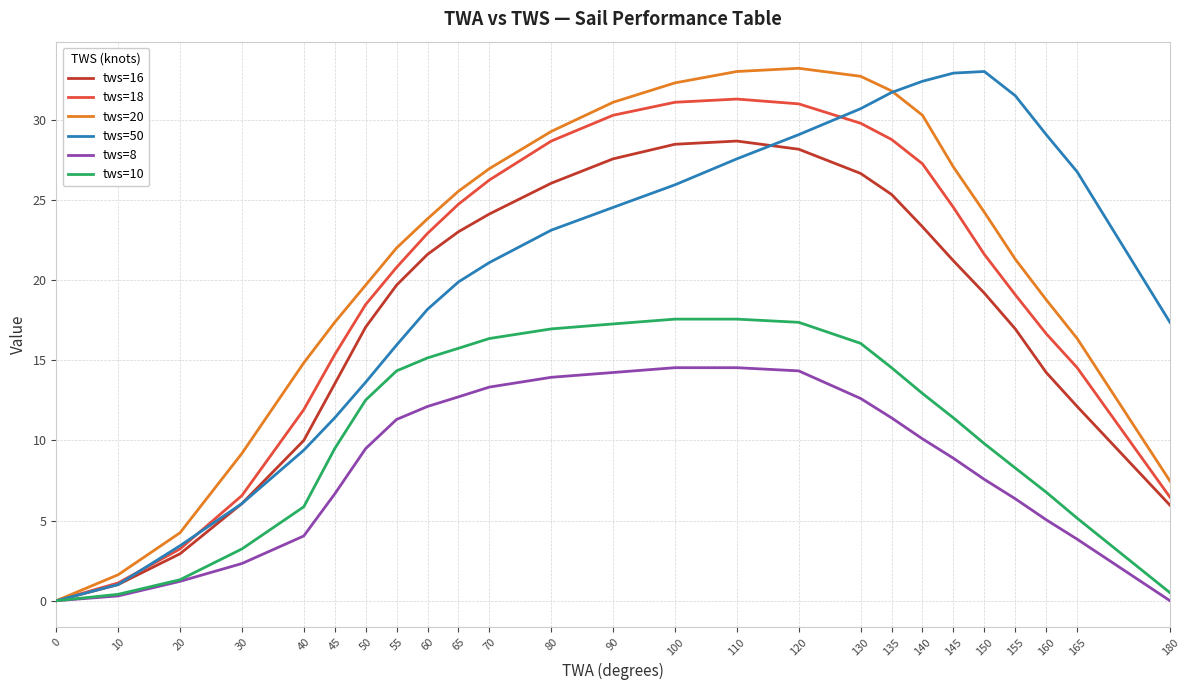

The tws=18 series shows 24.5 at 145. True or false?

True